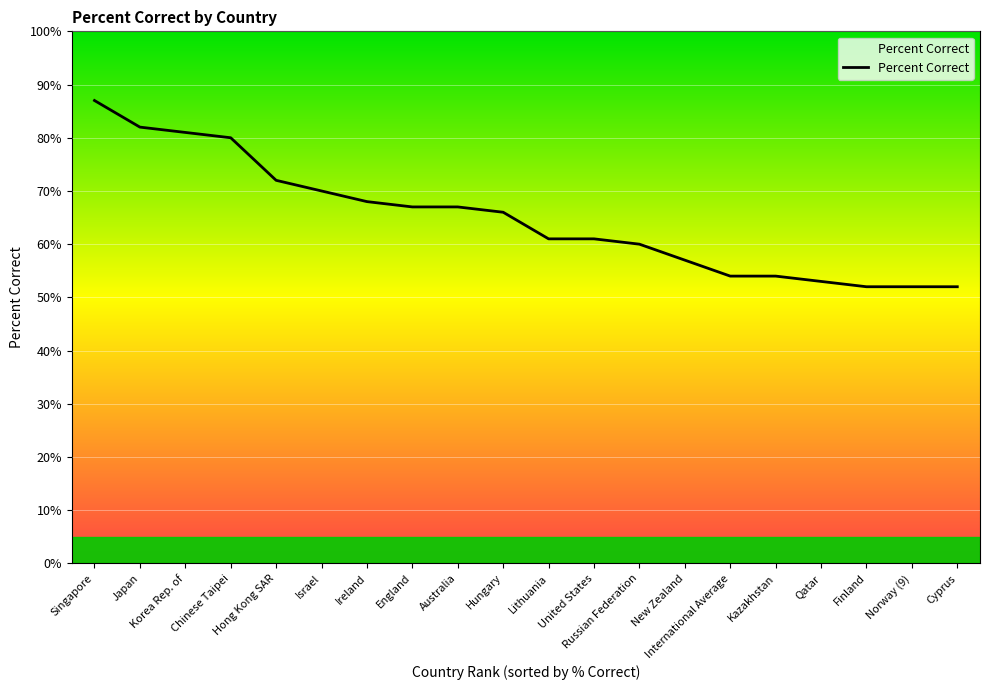

Where does the data first go above 66?

Singapore